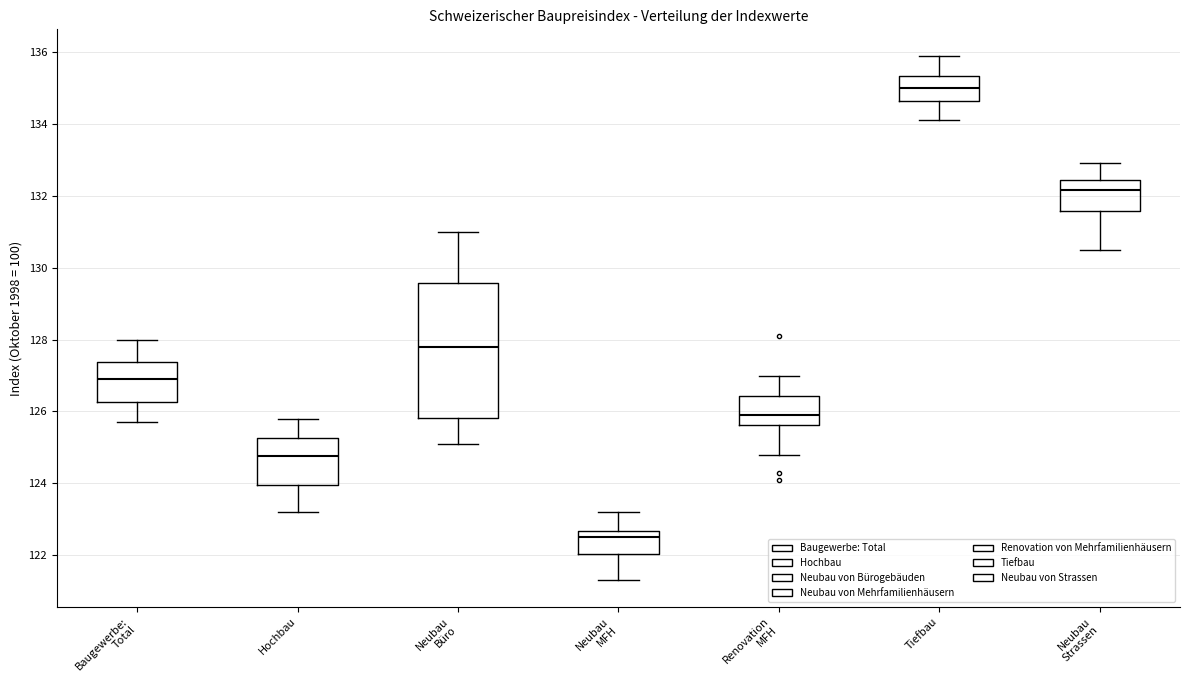

Which box is the tallest, from its lower edge to its upper edge?

Neubau Büro